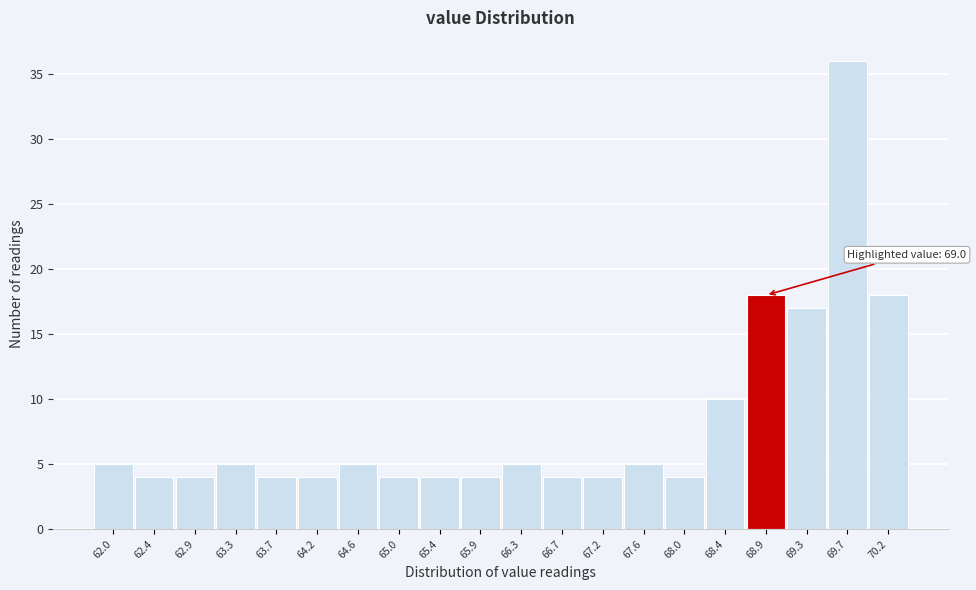

Reading right to left, list all the values displayed in this chart.

18	36	17	18	10	4	5	4	4	5	4	4	4	5	4	4	5	4	4	5